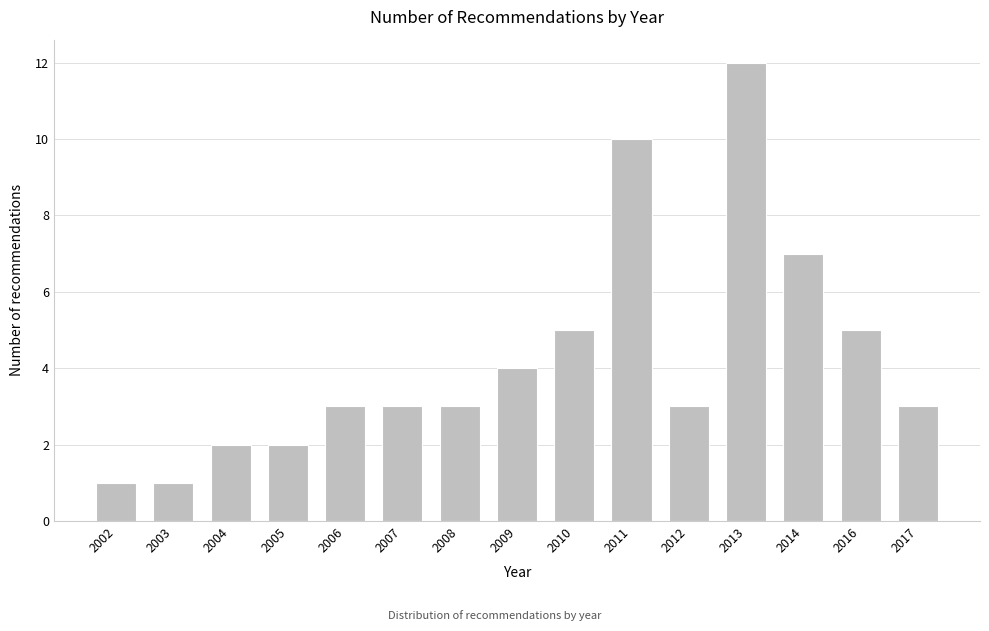

Reading left to right, list all the values displayed in this chart.

1	1	2	2	3	3	3	4	5	10	3	12	7	5	3